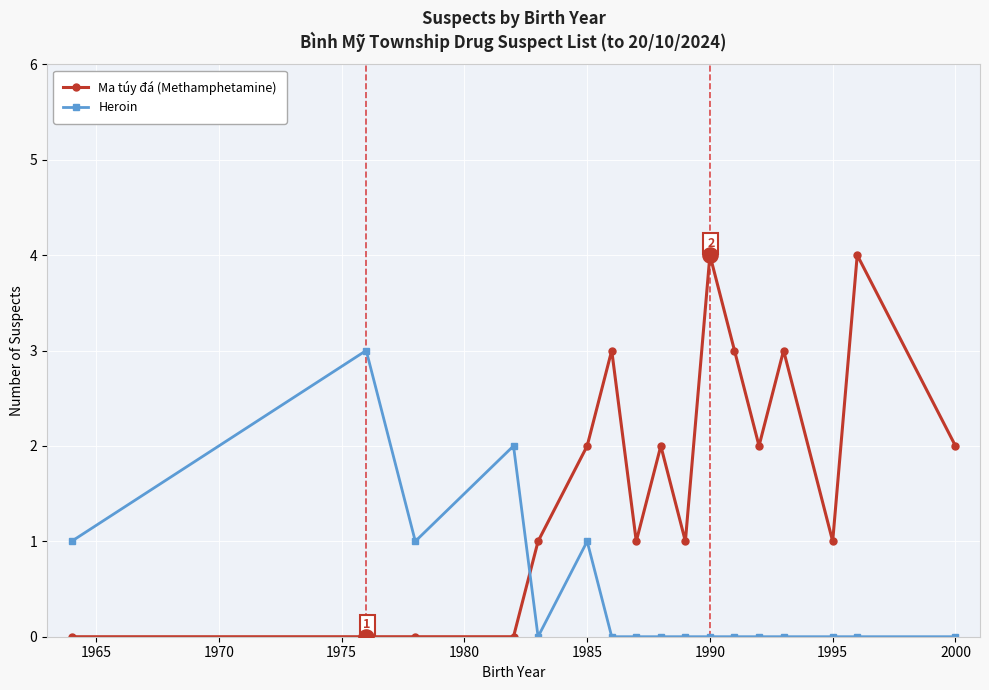

Which series has the largest range (max minus min)?

Ma túy đá (Methamphetamine)